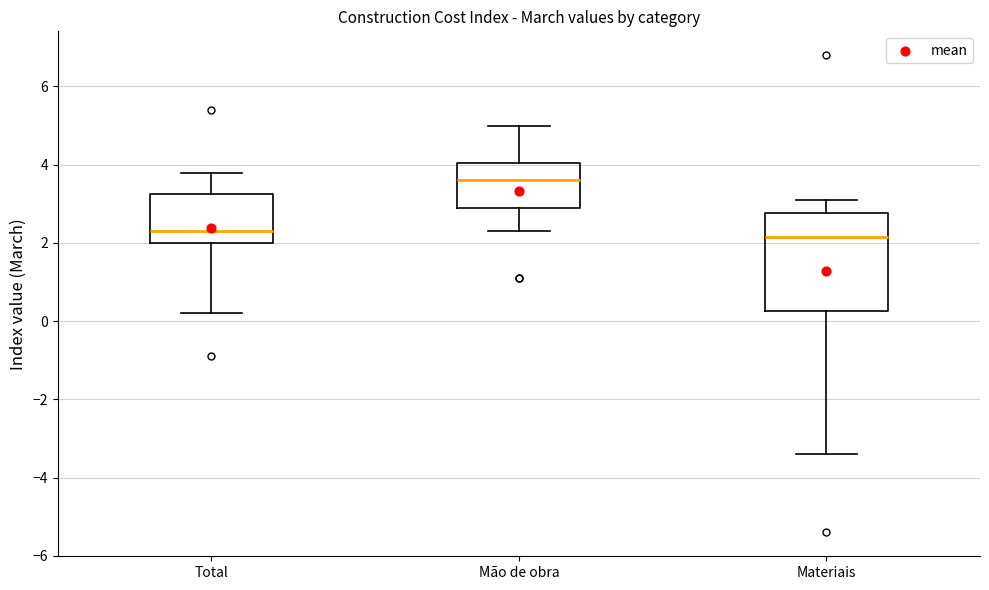

Which box is the tallest, from its lower edge to its upper edge?

Materiais